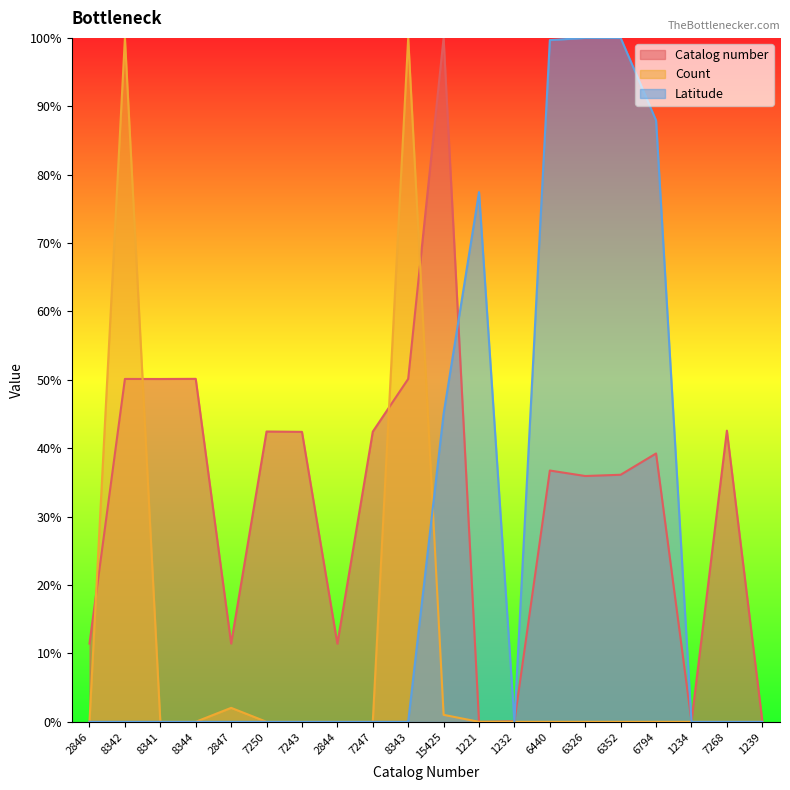

Is it true that Count equals 155.1 at 8343?

False